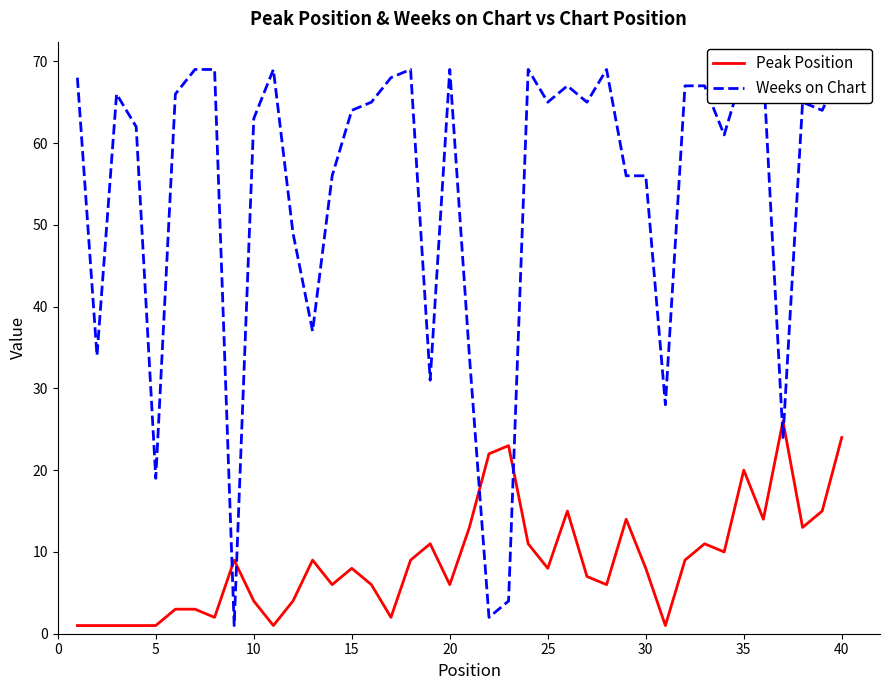

True or false: Peak Position has a value of 3 at 35.

False